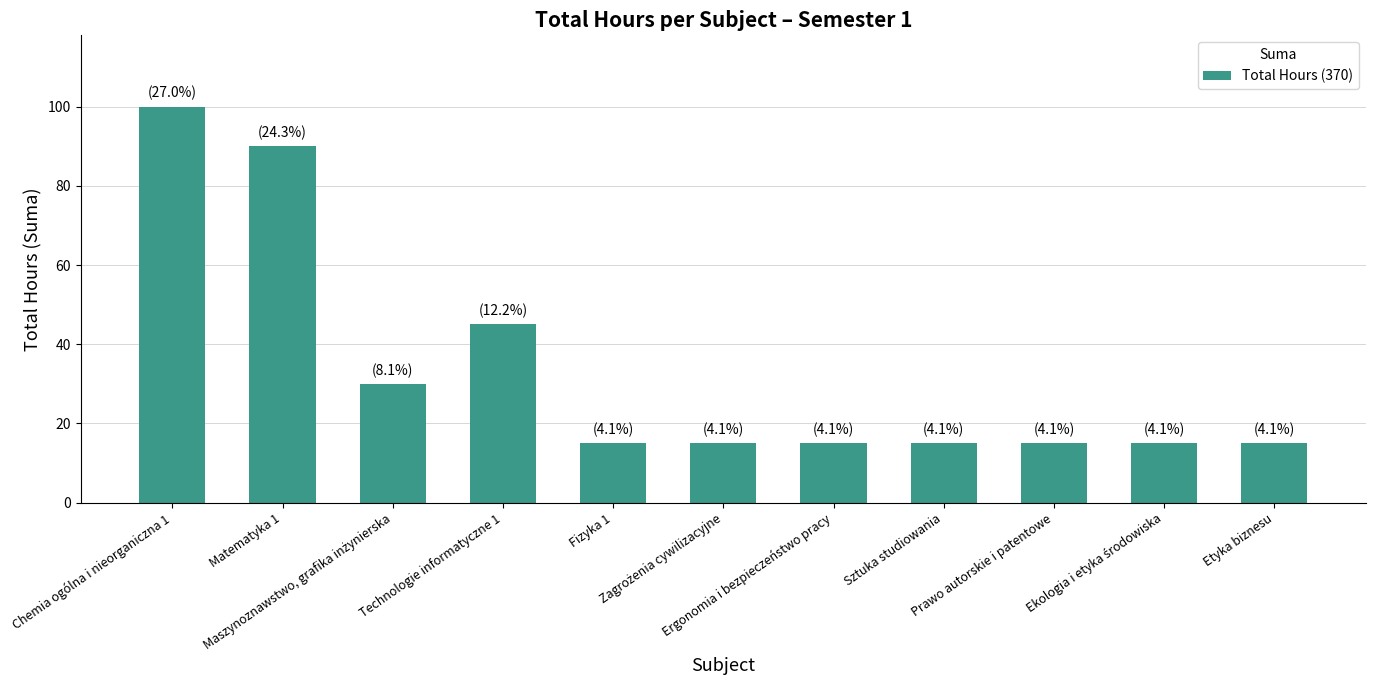

The chart shows a value of 23 at Fizyka 1. True or false?

False